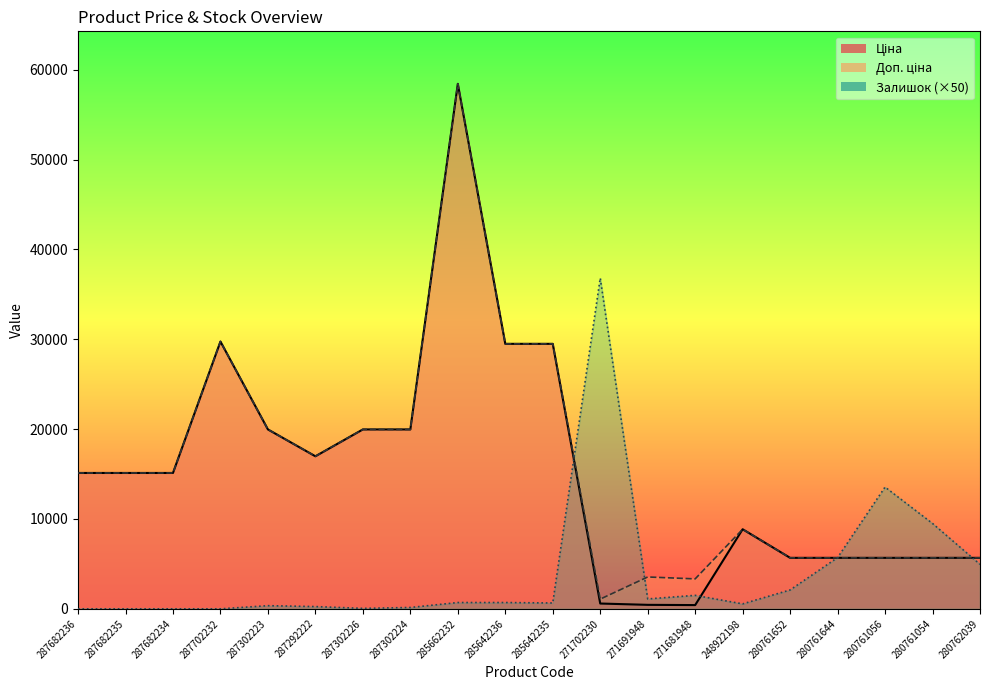

At which category is the sum across all series the highest?

285662232